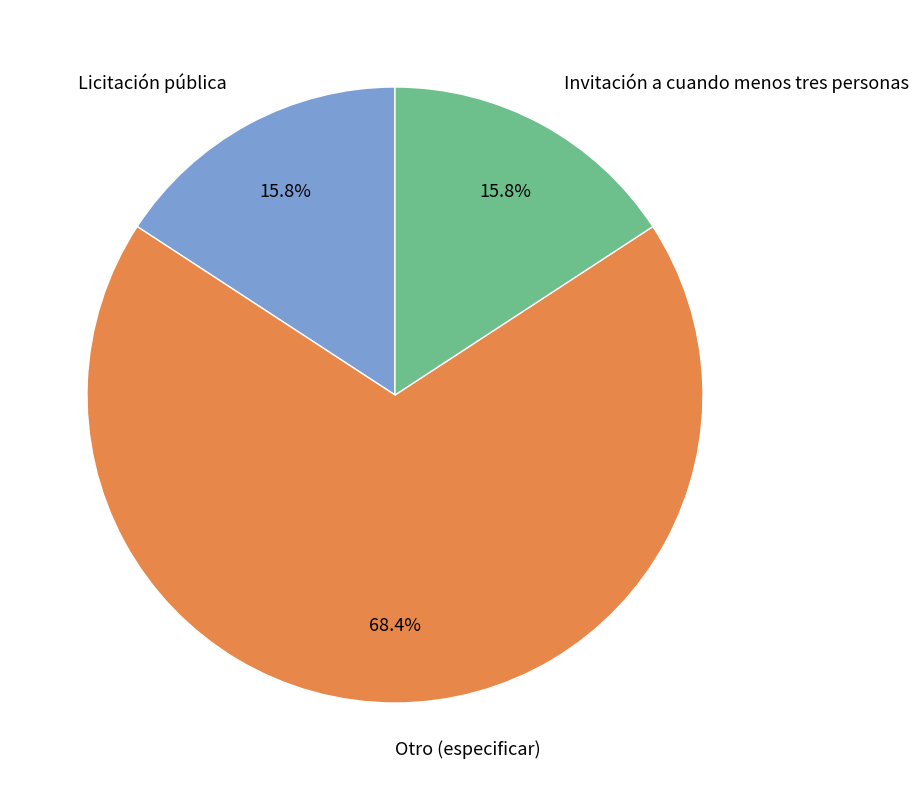

How many slices are in this pie chart?

3